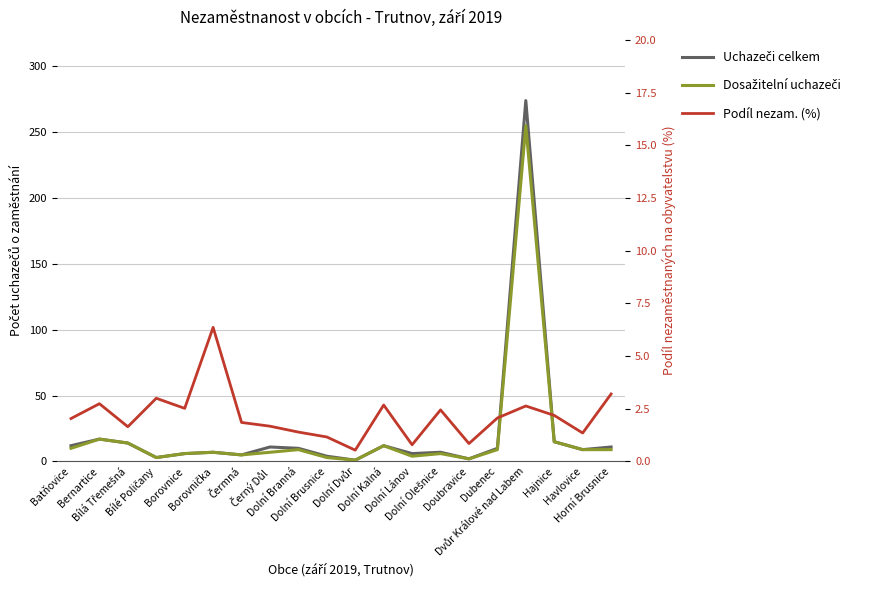

True or false: Uchazeči celkem and Dosažitelní uchazeči intersect in this chart.

False